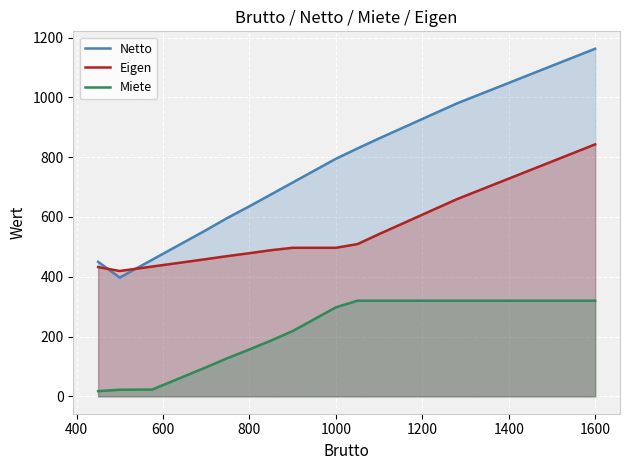

The value of Eigen at 1600 is 843.0. True or false?

True